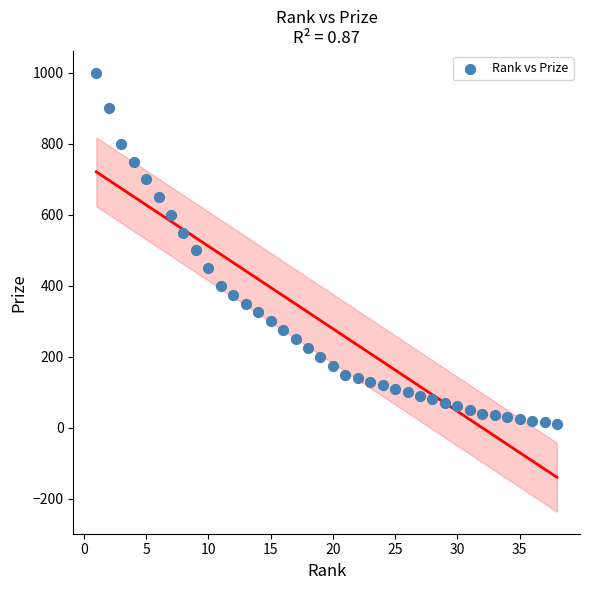

What is the range of X values (max minus min)?

37